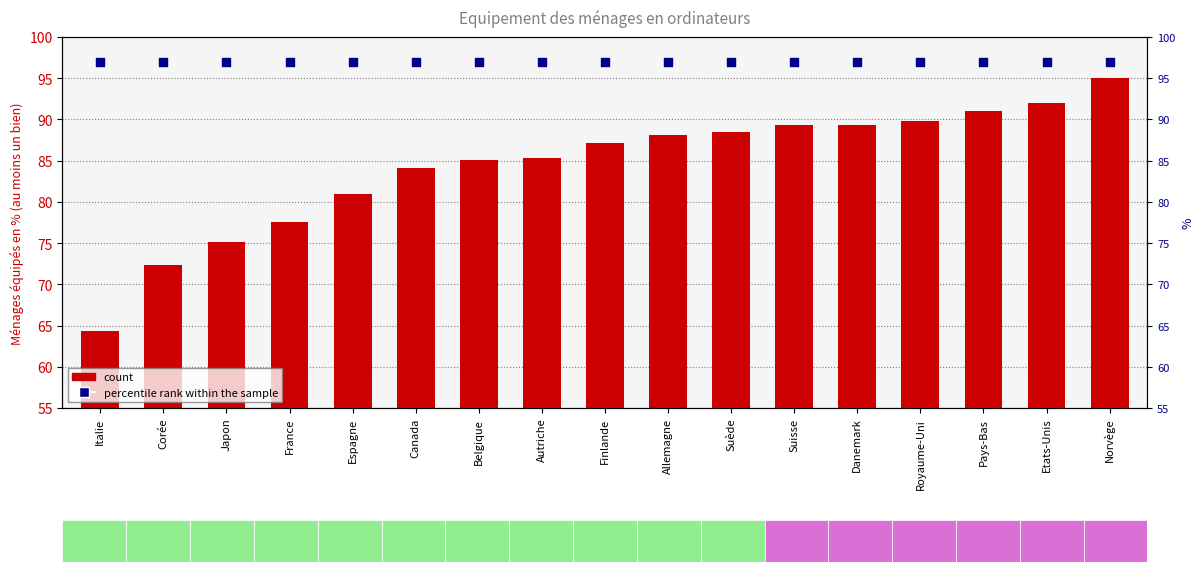

At how many categories does at least one series exceed 67?

17